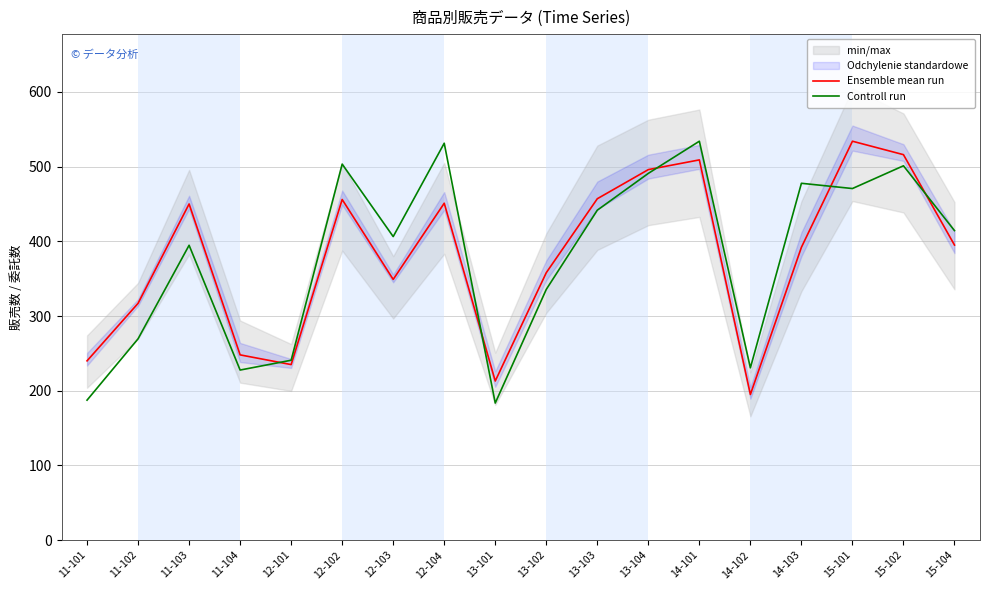

How many data points in Ensemble mean run are above 395?

8